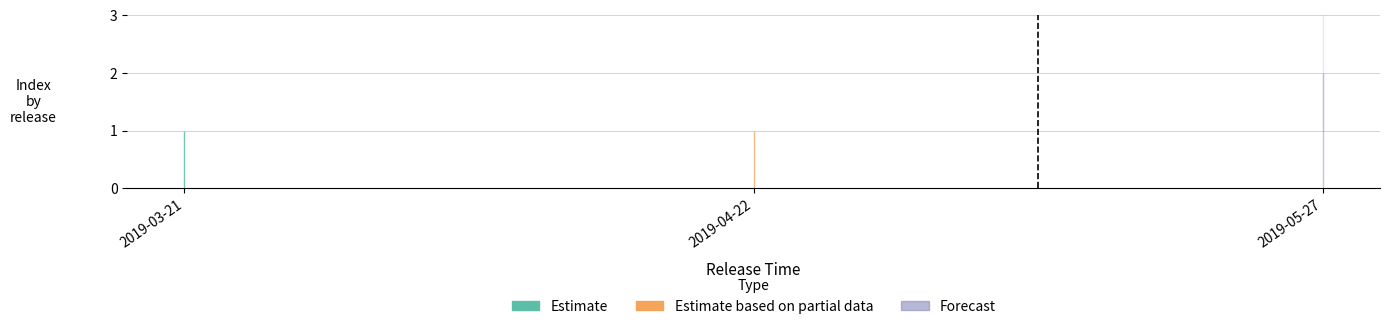

Which has a higher value, 2019-03-21 or 2019-05-27?

2019-05-27